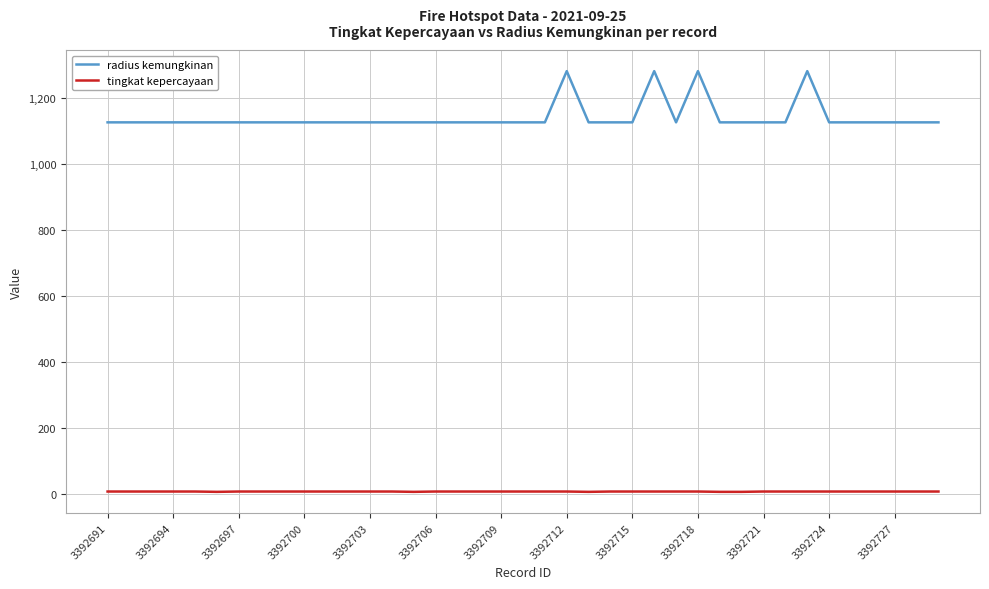

What is the greatest value displayed?

1280